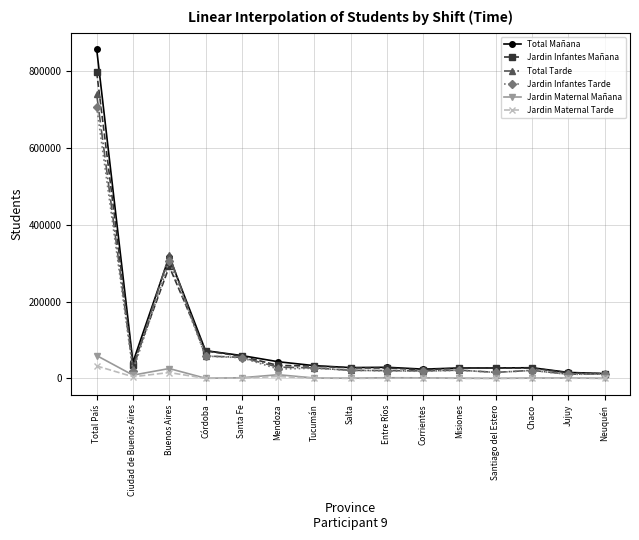

True or false: Total Mañana and Jardin Maternal Mañana intersect in this chart.

False